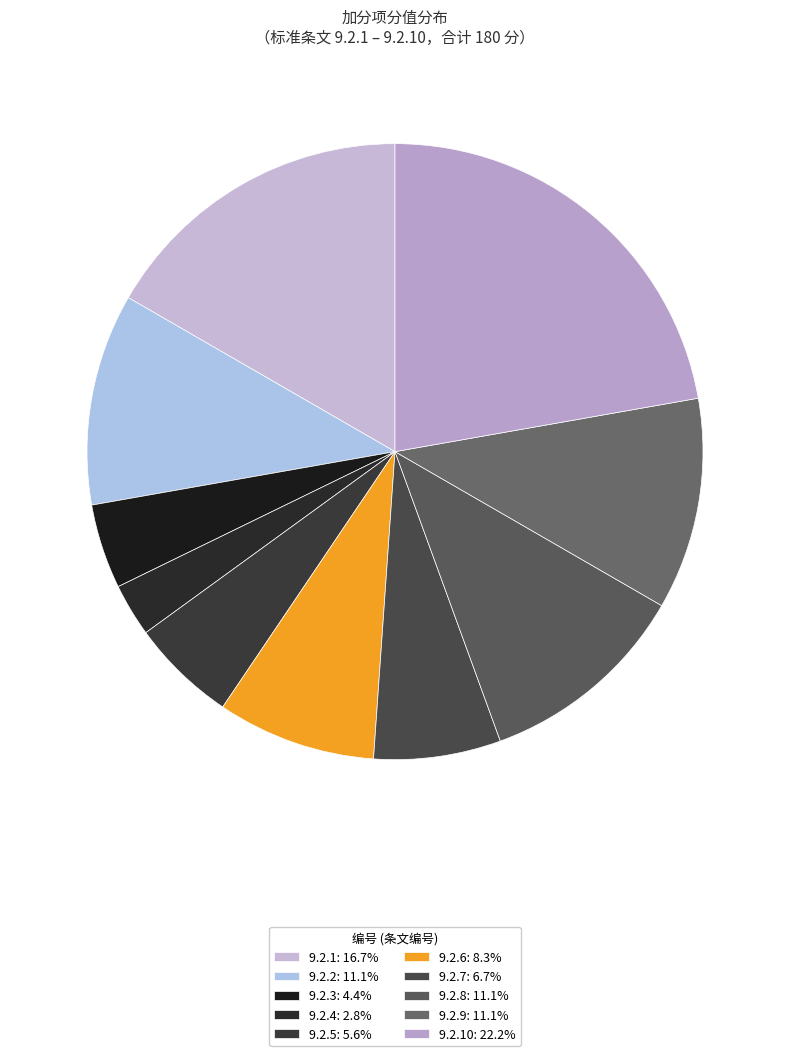

How many segments does this pie chart have?

10